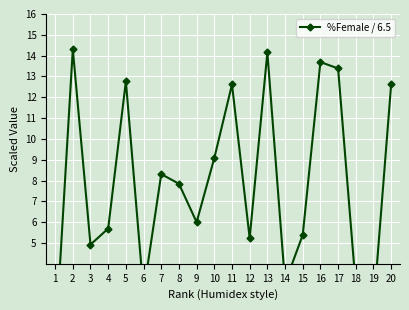

What is the value of the 18th point from the left?

2.9